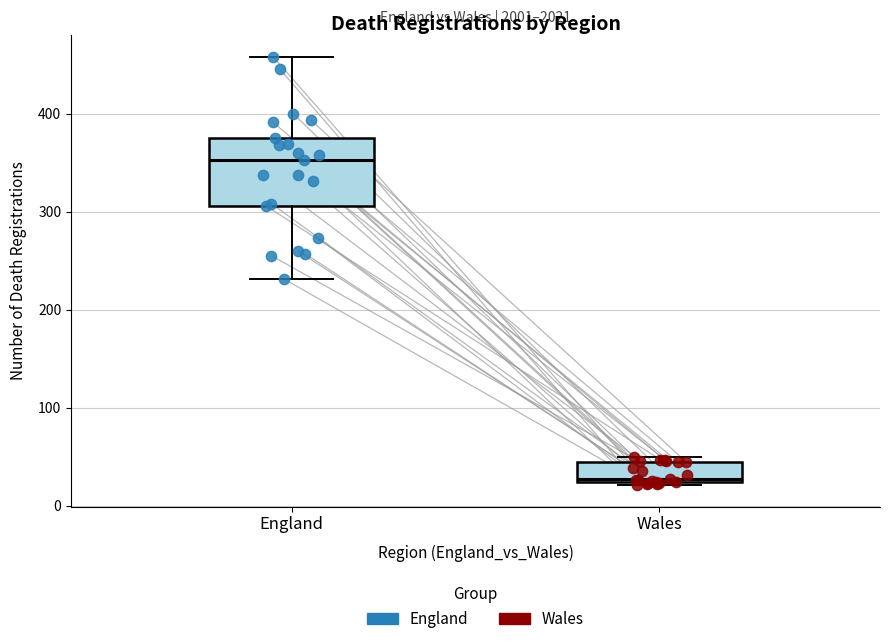

Which box is the tallest, from its lower edge to its upper edge?

England